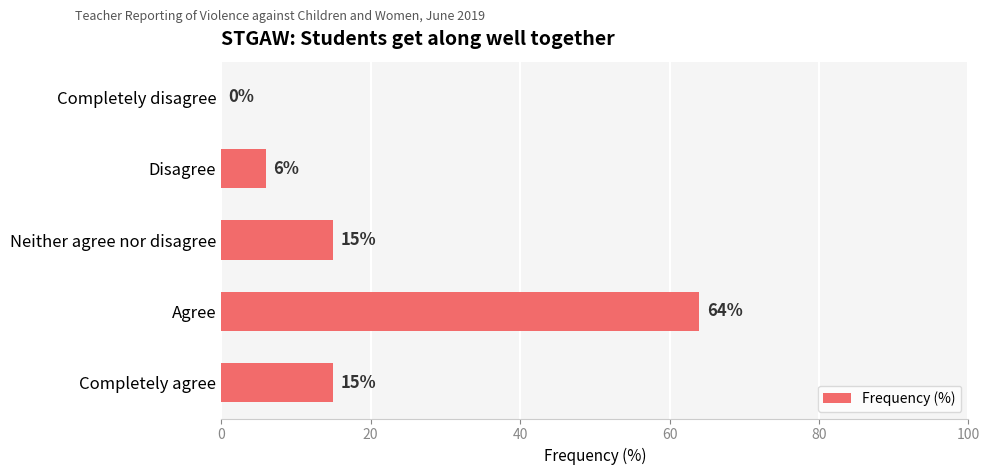

True or false: the data shows 22 at Neither agree nor disagree.

False